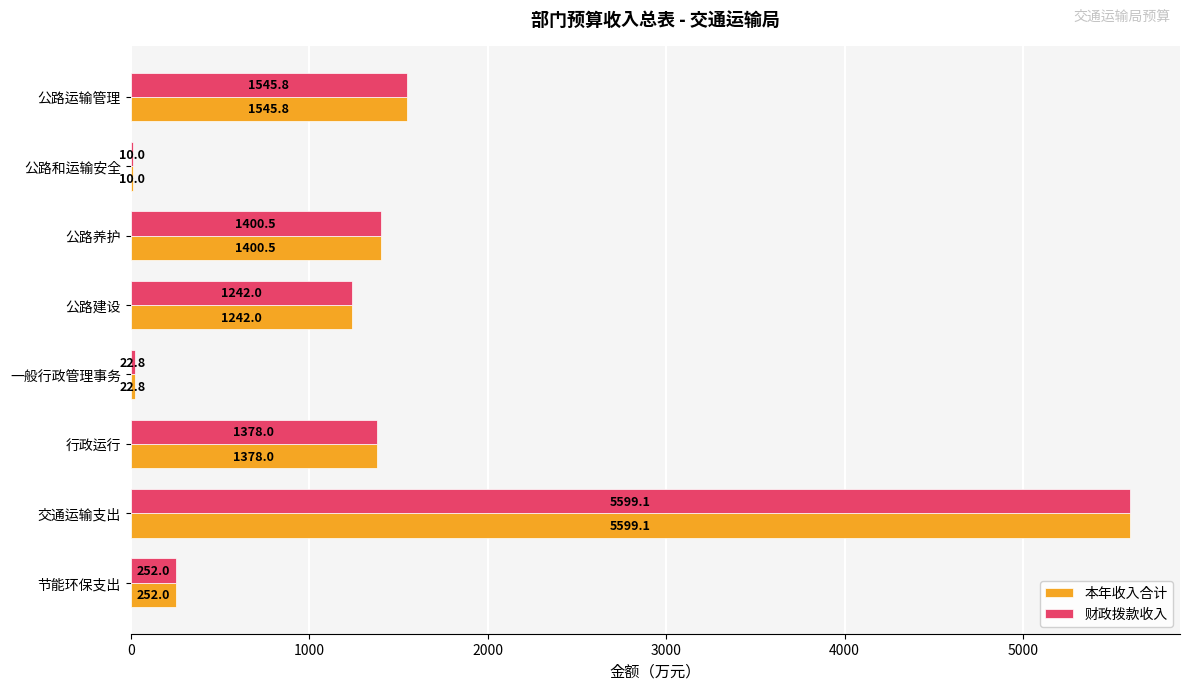

What is the sum of all 本年收入合计 values?

11450.2